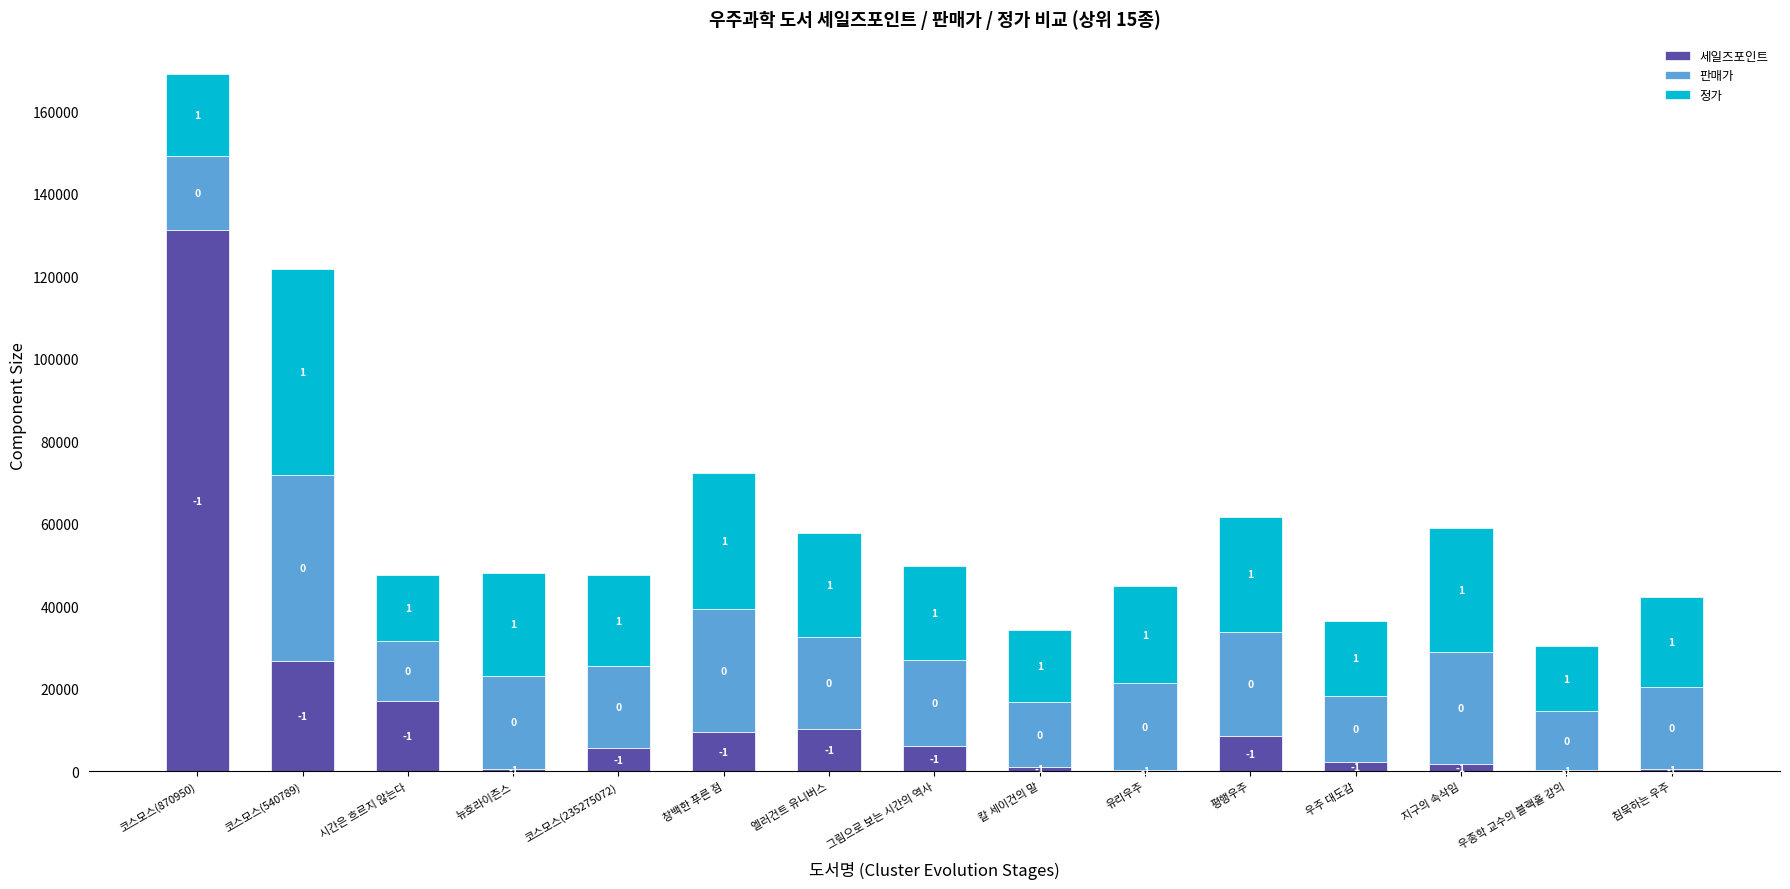

Between 우주 대도감 and 코스모스(540789), which is larger?

코스모스(540789)